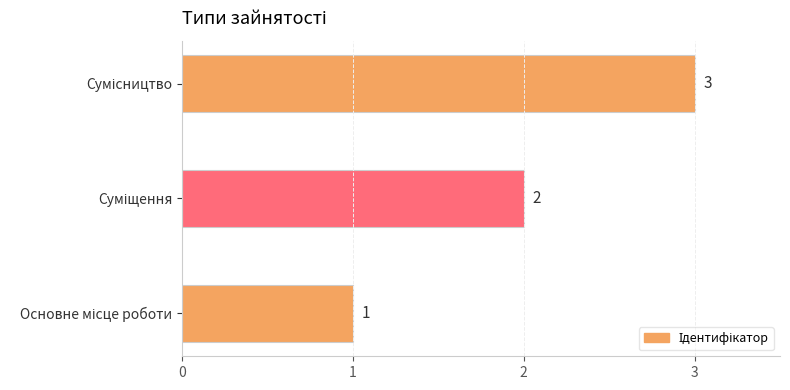

Count the values in the range 1 to 3.

3